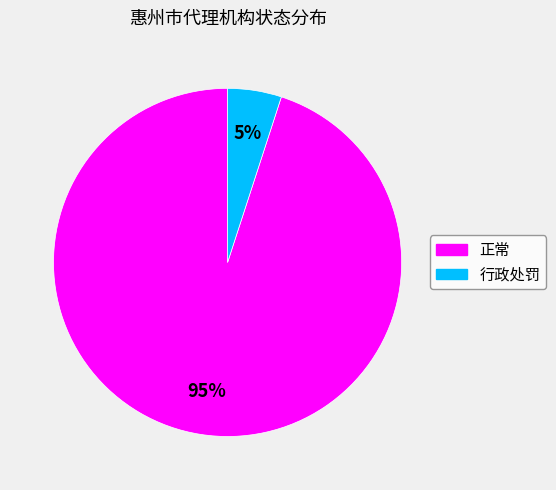

Rank the categories by value from lowest to highest.

行政处罚, 正常